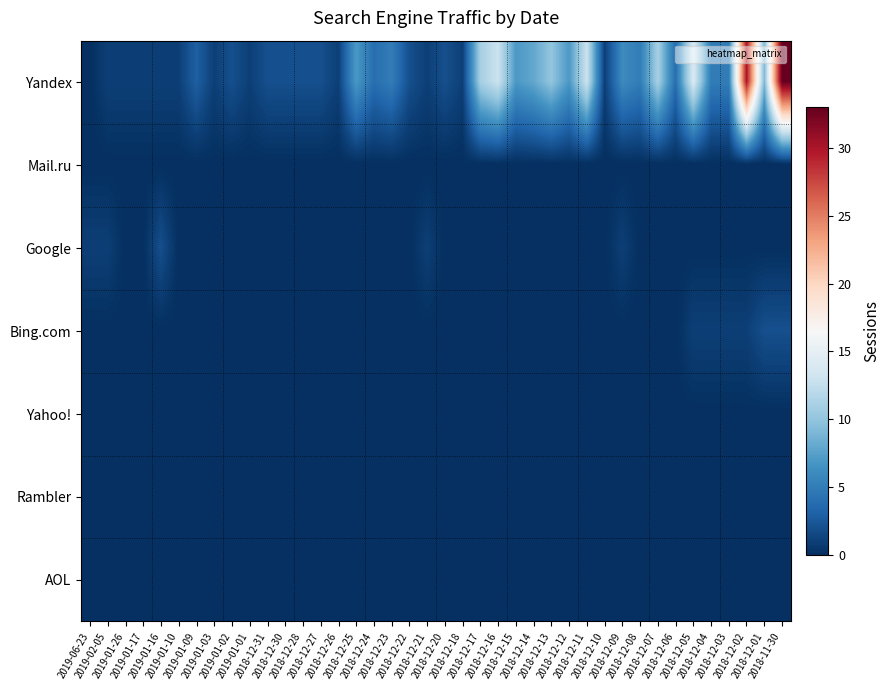

What is the difference between the highest and lowest values at 2018-12-15?

7